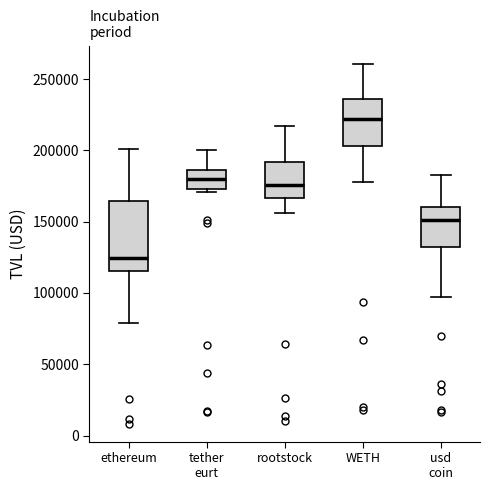

Reading left to right, read every box against the y-axis: the position of its median line, the range the box covers, and the ends of its whiskers. The values are not printed on the chart, so give them approximately, as read against the axis.

ethereum: median 125000, box 115000 to 165000, whiskers 80000 to 200000
tether eurt: median 180000, box 175000 to 185000, whiskers 170000 to 200000
rootstock: median 175000, box 165000 to 190000, whiskers 155000 to 215000
WETH: median 220000, box 205000 to 235000, whiskers 180000 to 260000
usd coin: median 150000, box 130000 to 160000, whiskers 95000 to 185000